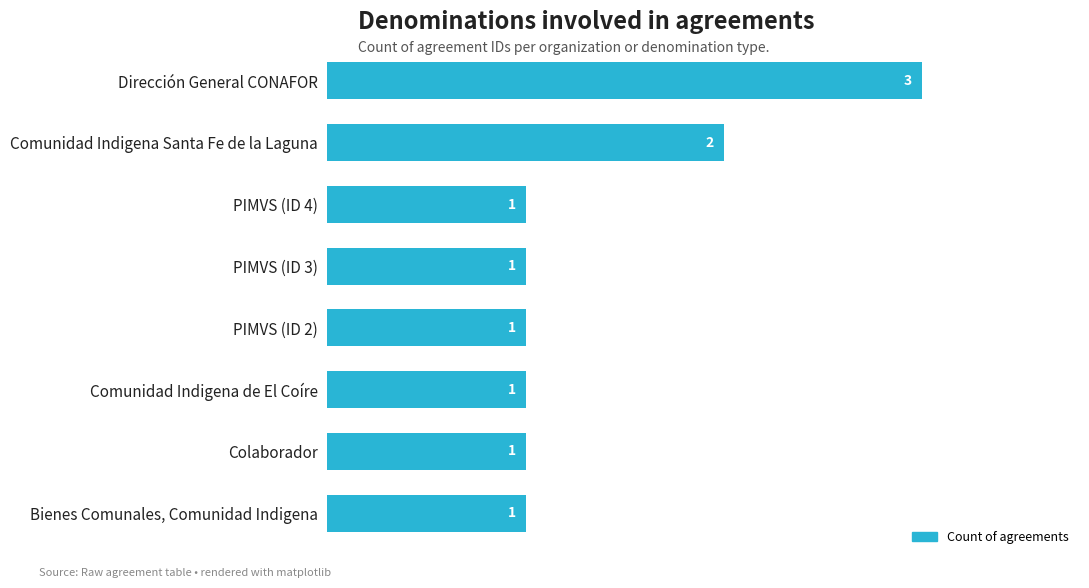

What is the difference between the second highest and minimum values?

1